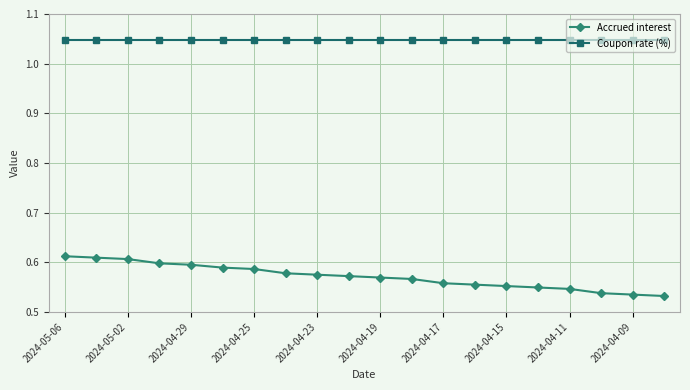

True or false: Coupon rate (%) and Accrued interest intersect in this chart.

False